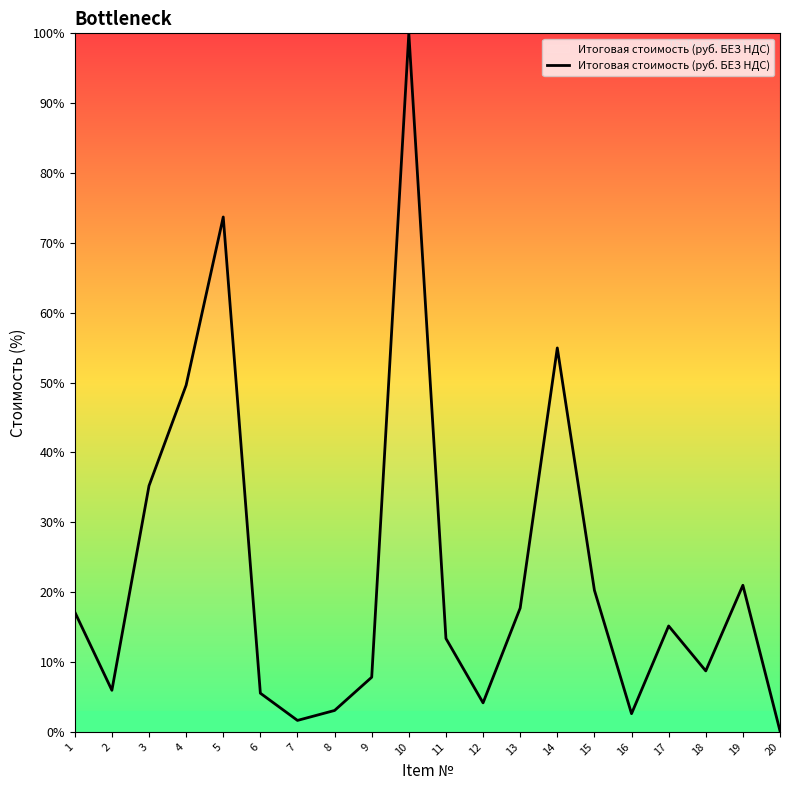

What is the change in value from 1 to 2?

-11.2